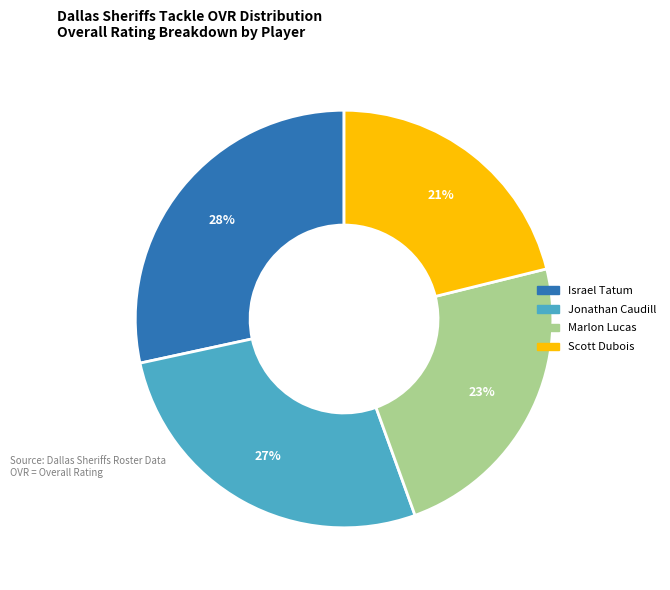

To the nearest percent, what portion does Jonathan Caudill represent?

27%